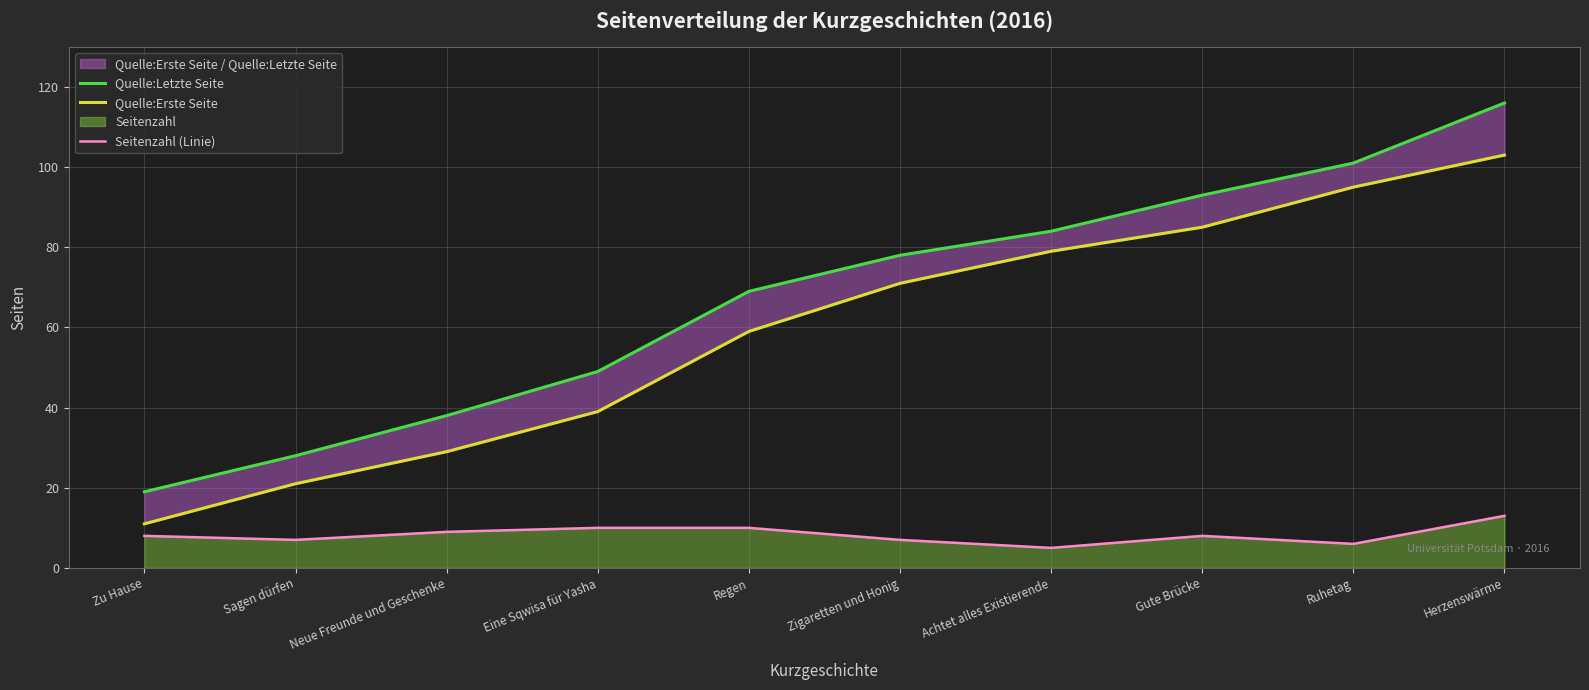

The Quelle:Erste Seite series shows 11 at Zu Hause. True or false?

True